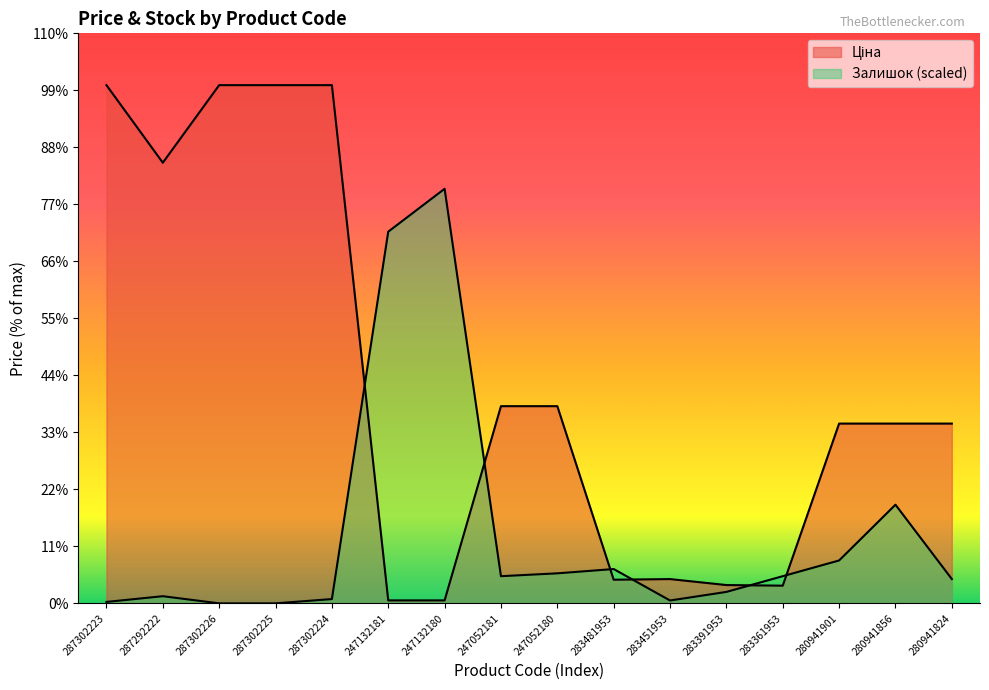

What position from the right is 287302225?

13